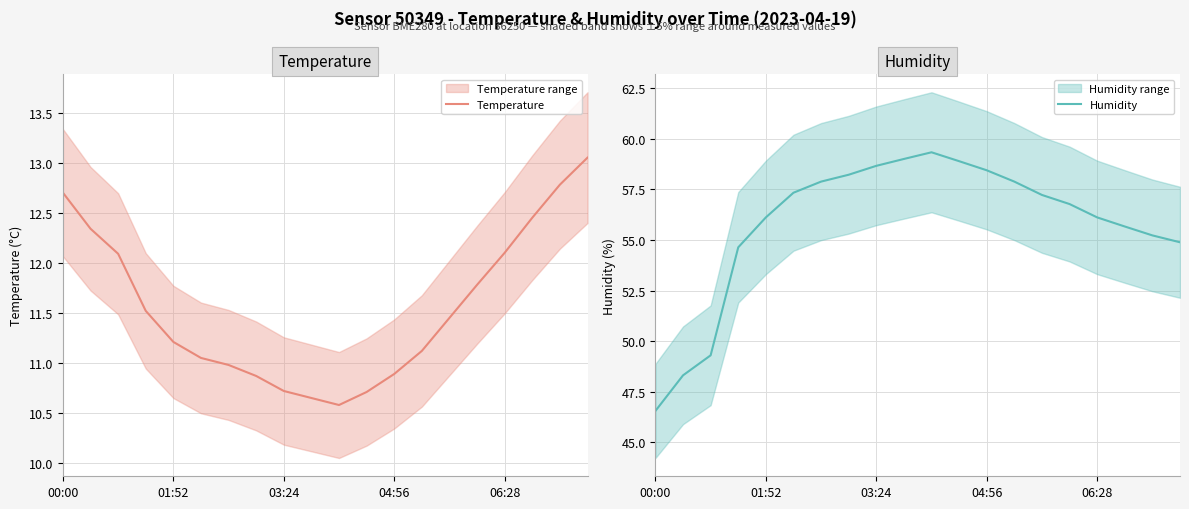

Does the chart display data point markers on the line(s)?

No